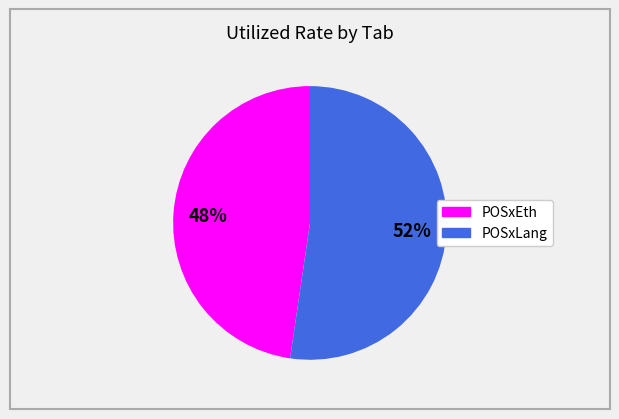

To the nearest percent, what percentage of the pie is POSxLang?

52%